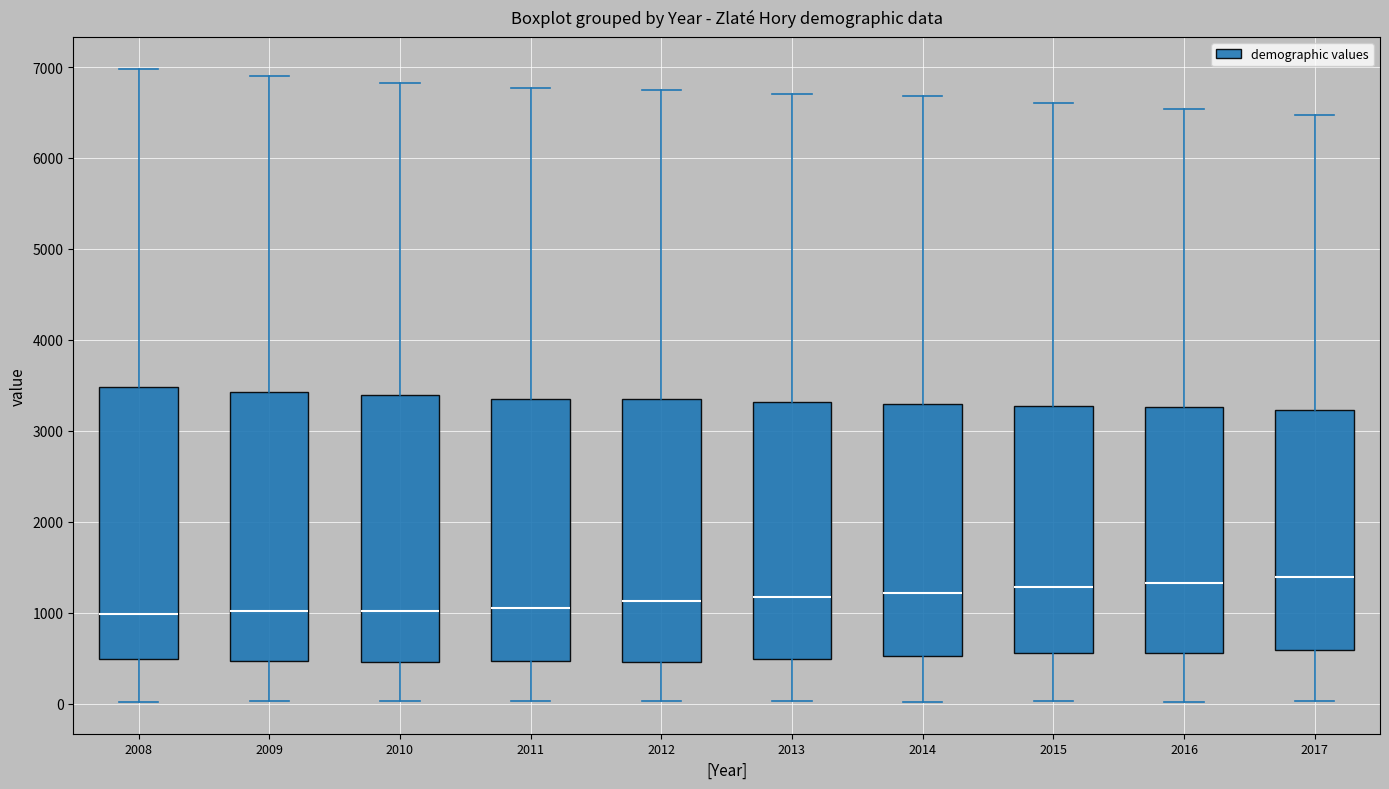

Reading left to right, read every box against the y-axis: the position of its median line, the range the box covers, and the ends of its whiskers. The values are not printed on the chart, so give them approximately, as read against the axis.

2008: median 1000, box 500 to 3500, whiskers 0 to 7000
2009: median 1000, box 500 to 3400, whiskers 0 to 6900
2010: median 1000, box 500 to 3400, whiskers 0 to 6800
2011: median 1100, box 500 to 3400, whiskers 0 to 6800
2012: median 1100, box 500 to 3300, whiskers 0 to 6700
2013: median 1200, box 500 to 3300, whiskers 0 to 6700
2014: median 1200, box 500 to 3300, whiskers 0 to 6700
2015: median 1300, box 600 to 3300, whiskers 0 to 6600
2016: median 1300, box 600 to 3300, whiskers 0 to 6500
2017: median 1400, box 600 to 3200, whiskers 0 to 6500